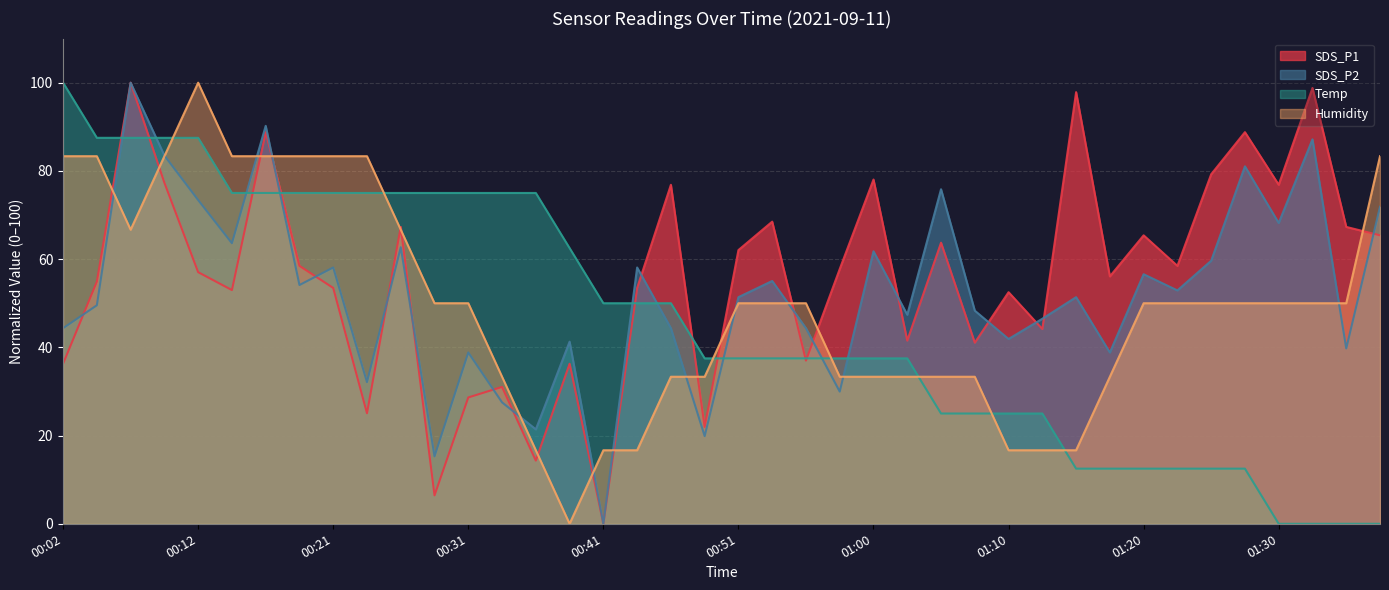

What is the total value across all series at 01:20?

184.5